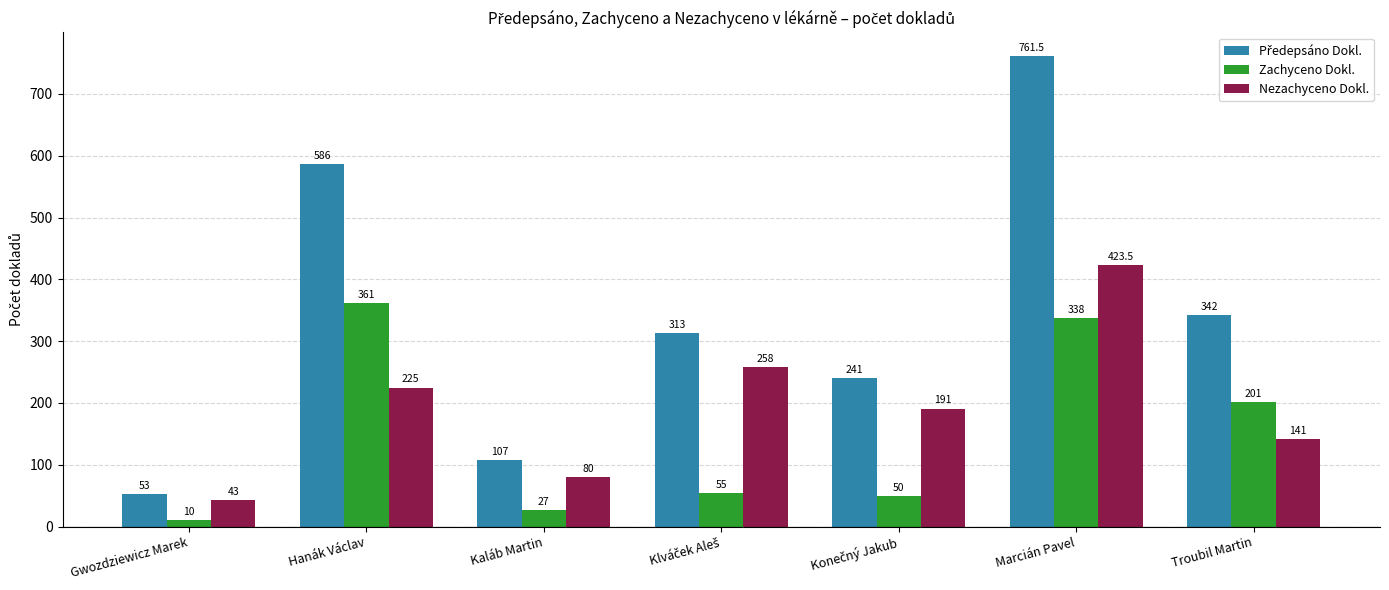

At which category is the sum across all series the highest?

Marcián Pavel